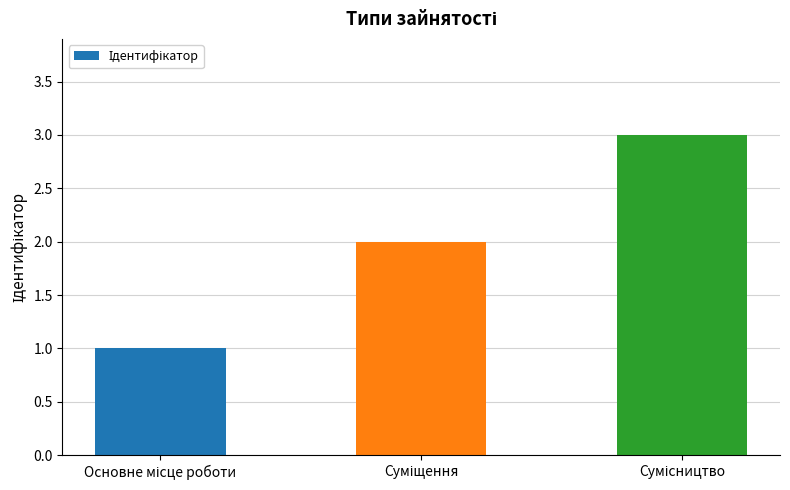

What is the sum of all values?

6